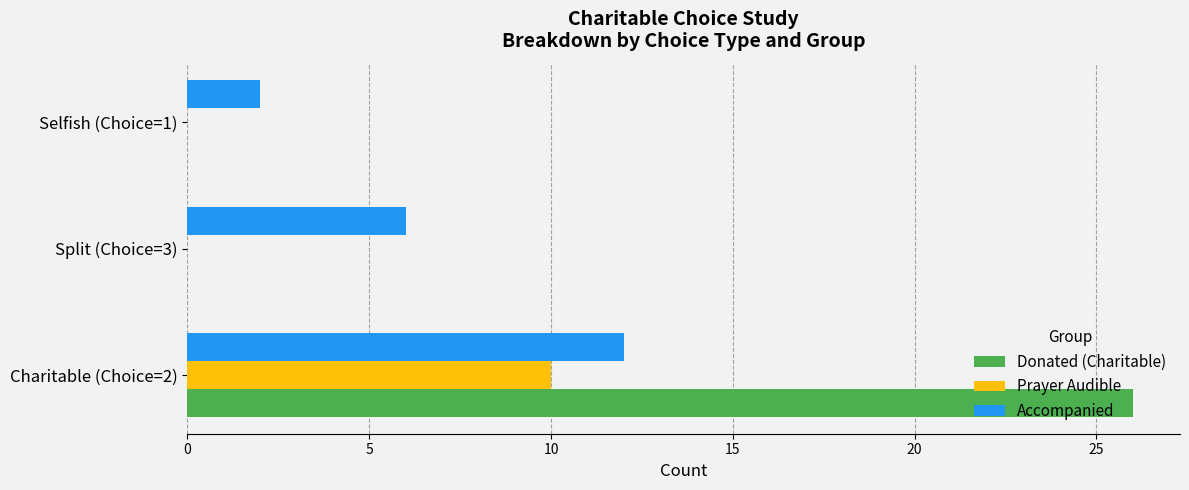

How many series are shown in this chart?

3